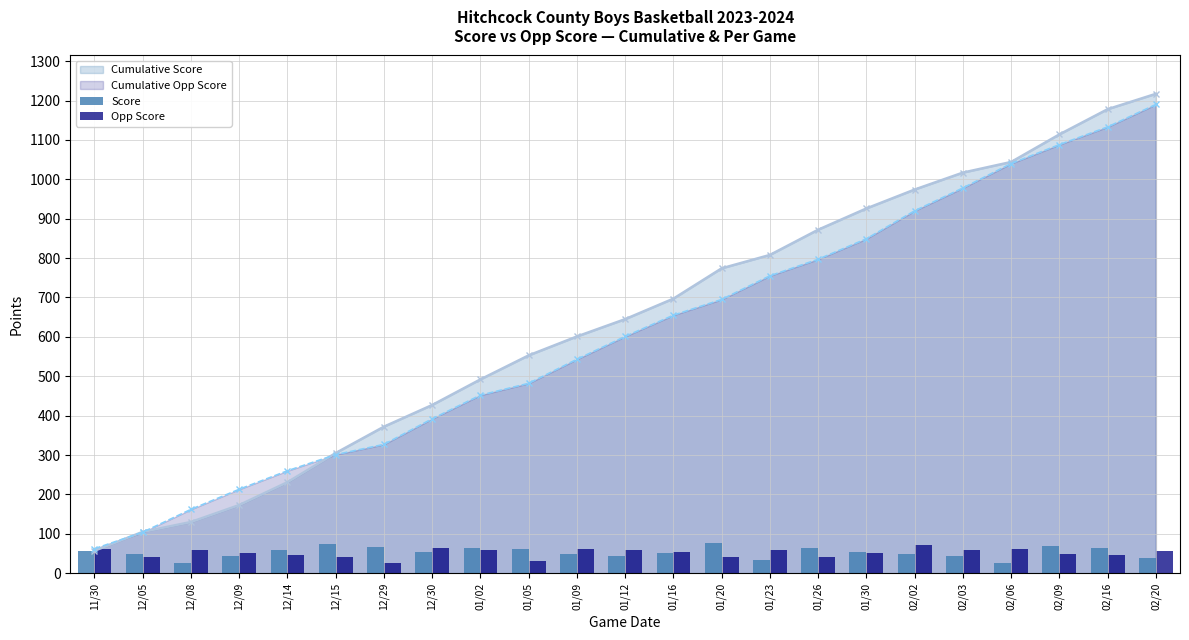

What is the lowest value of the Cumulative Opp Score series?

62